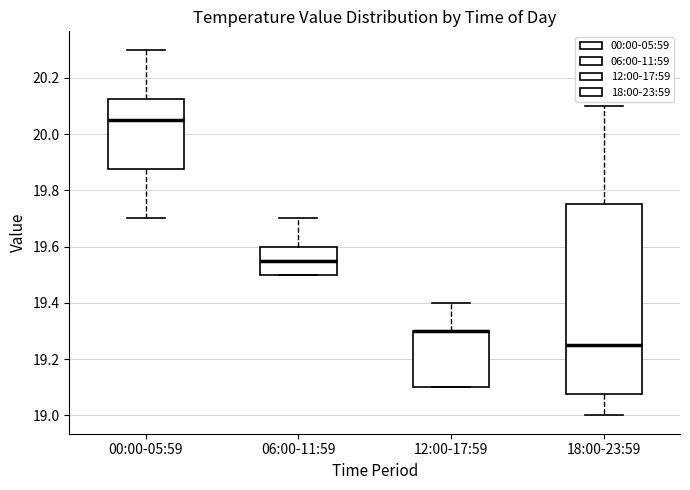

Reading left to right, read every box against the y-axis: the position of its median line, the range the box covers, and the ends of its whiskers. The values are not printed on the chart, so give them approximately, as read against the axis.

00:00-05:59: median 20.06, box 19.88 to 20.12, whiskers 19.70 to 20.30
06:00-11:59: median 19.56, box 19.50 to 19.60, whiskers 19.50 to 19.70
12:00-17:59: median 19.30 (drawn on the box's upper edge), box 19.10 to 19.30, whiskers 19.10 to 19.40
18:00-23:59: median 19.26, box 19.08 to 19.76, whiskers 19.00 to 20.10